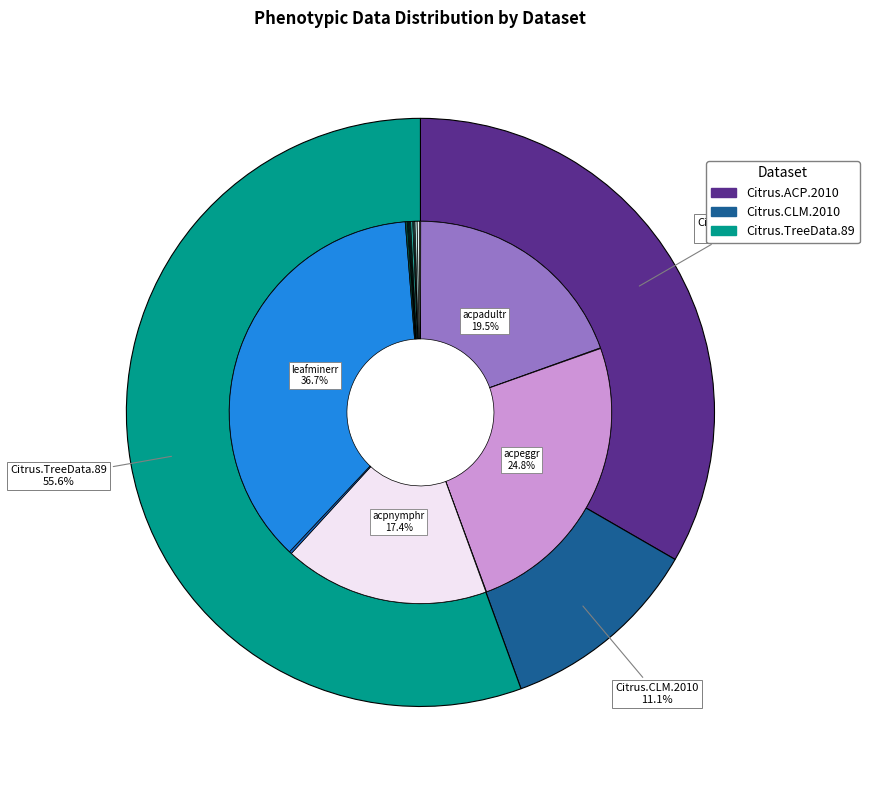

Which slice is the smallest?

Citrus.CLM.2010